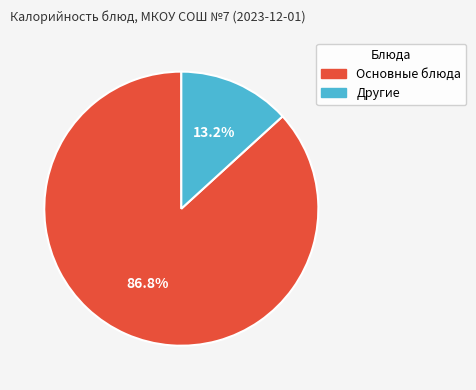

Is there any slice that represents more than half of the pie?

Yes